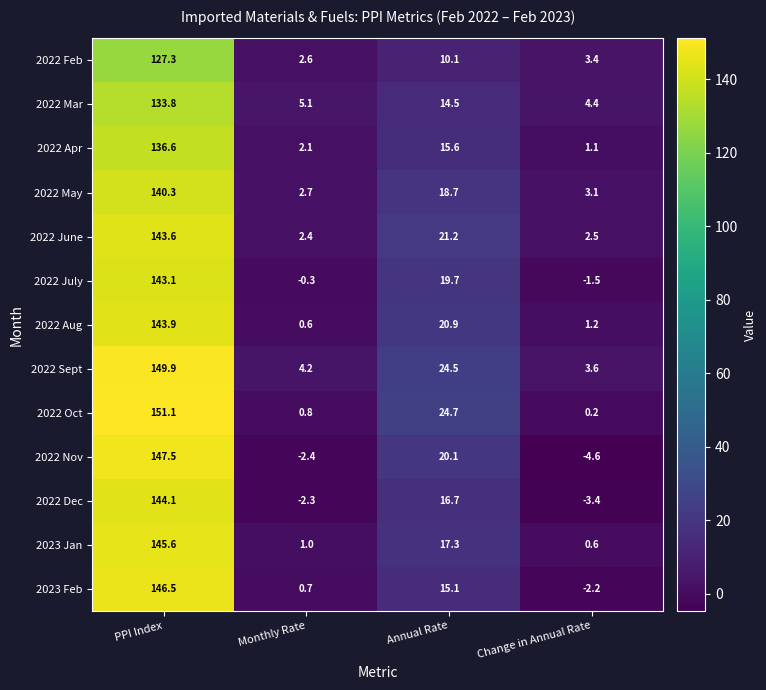

The 2022 Feb series shows 3.4 at Change in Annual Rate. True or false?

True